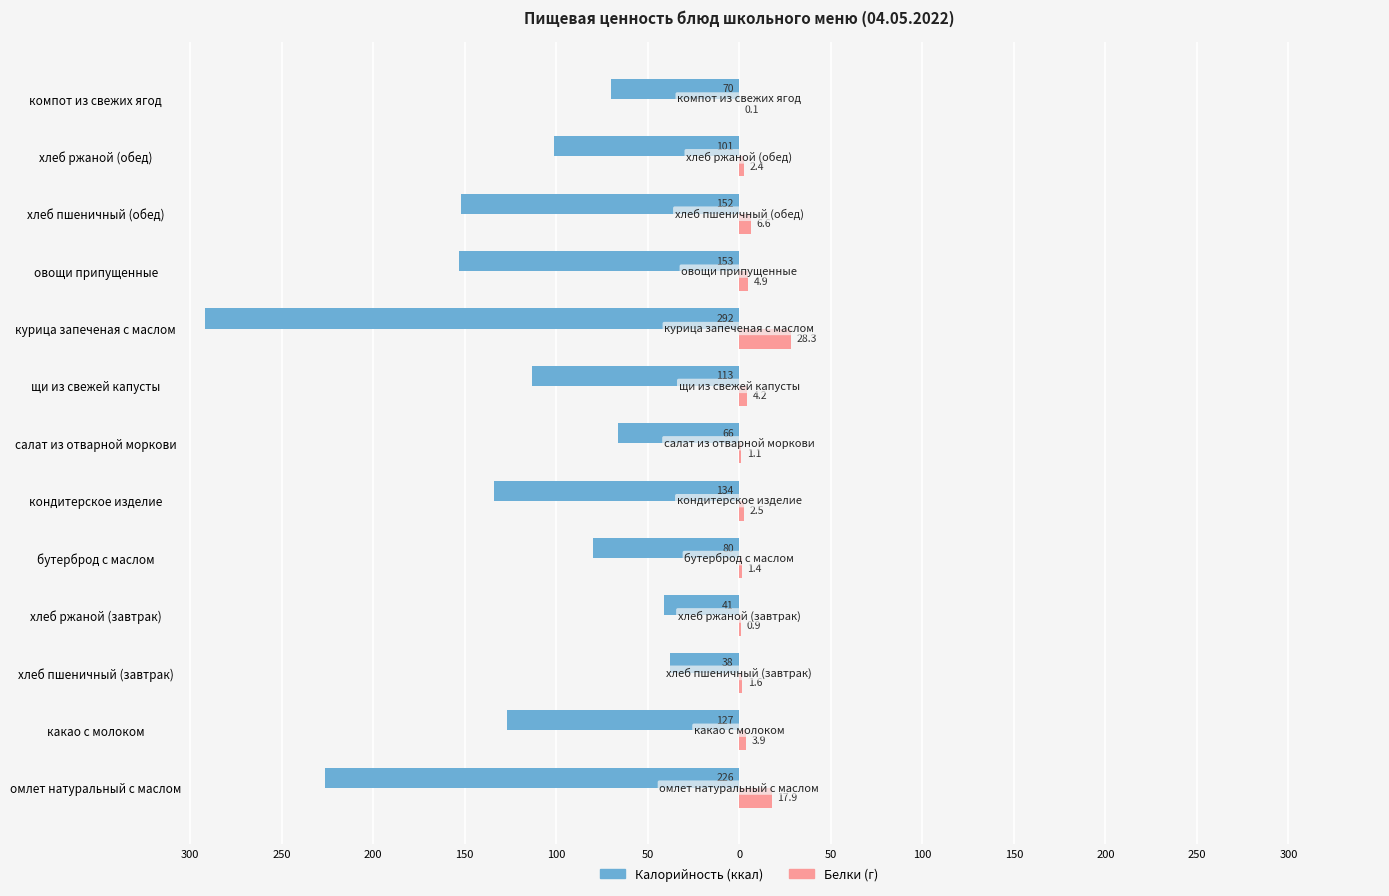

Does the chart contain stacked bars?

No